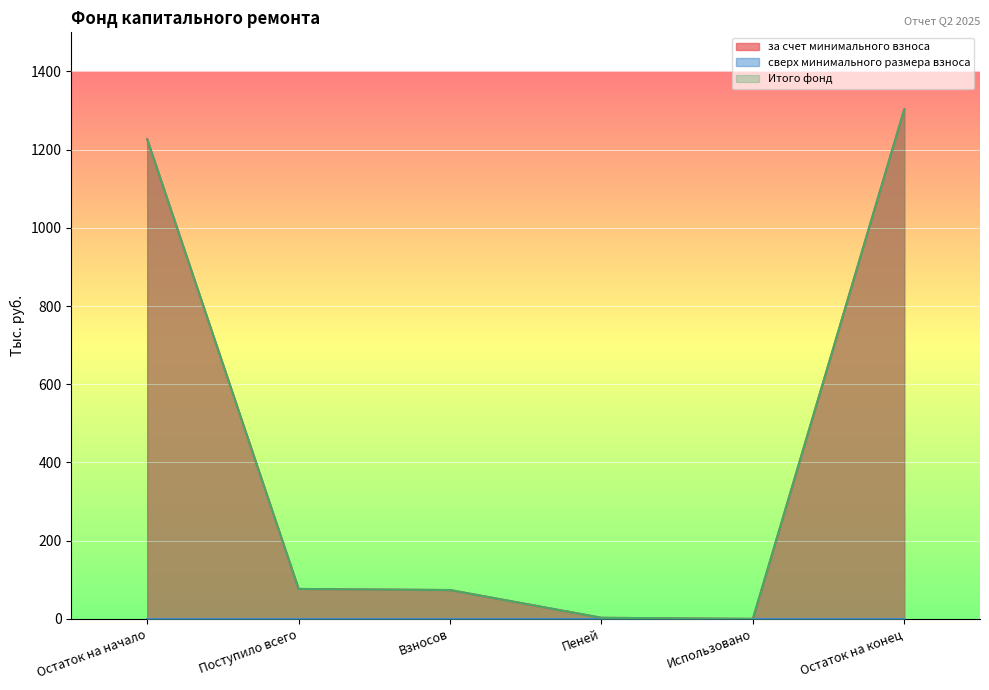

How many data points in за счет минимального взноса are less than 76?

3